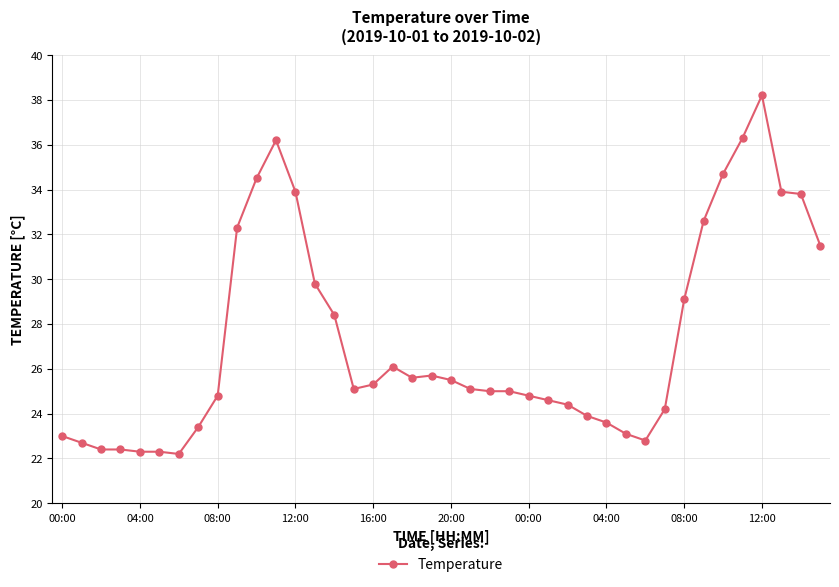

What is the greatest value displayed?

38.2